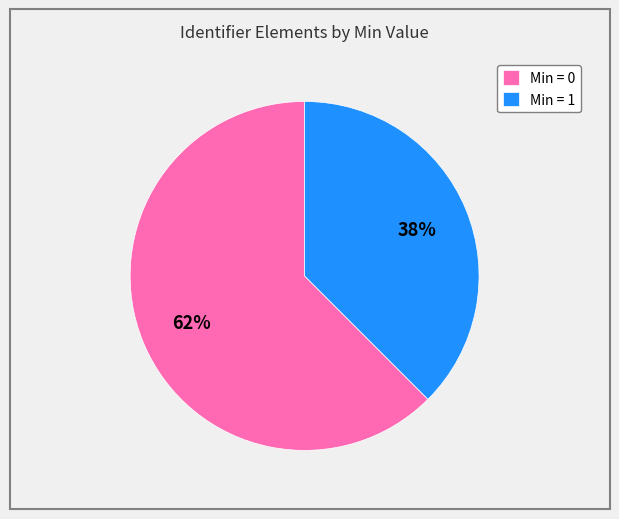

Which slice is the smallest?

Min = 1